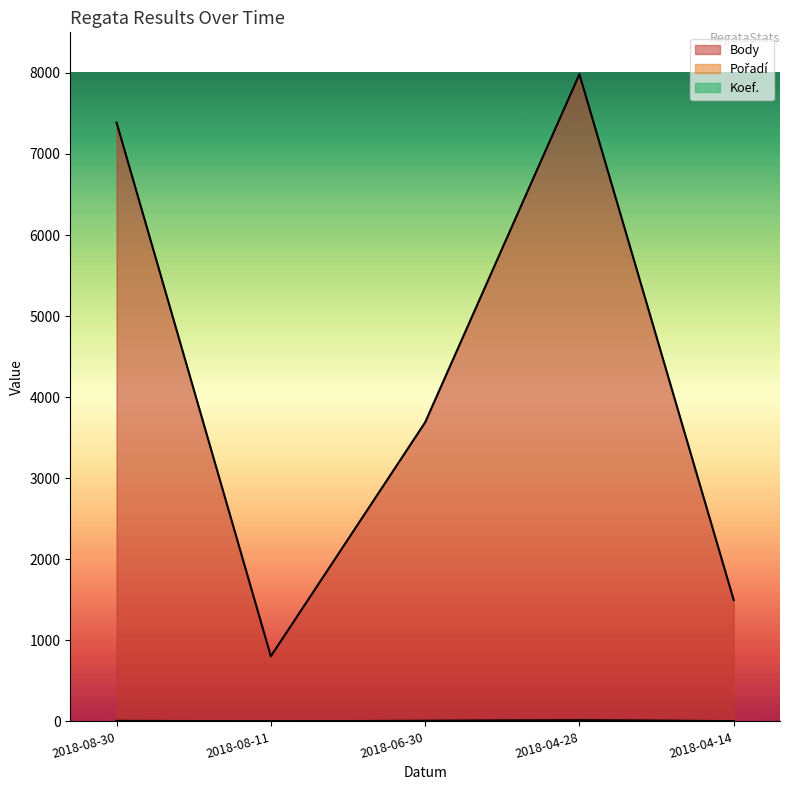

Which has a higher value, 2018-08-11 or 2018-08-30?

2018-08-30